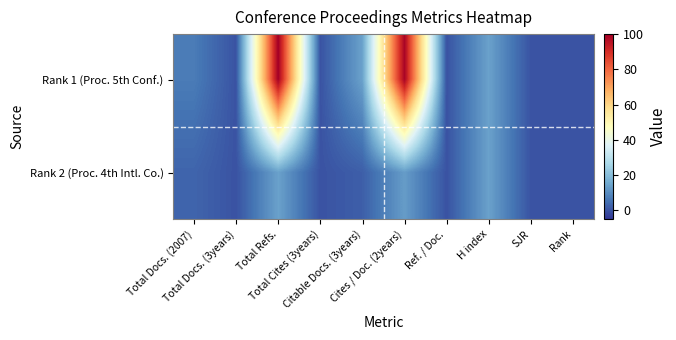

At which category does the chart reach its peak across all series?

Total Refs.